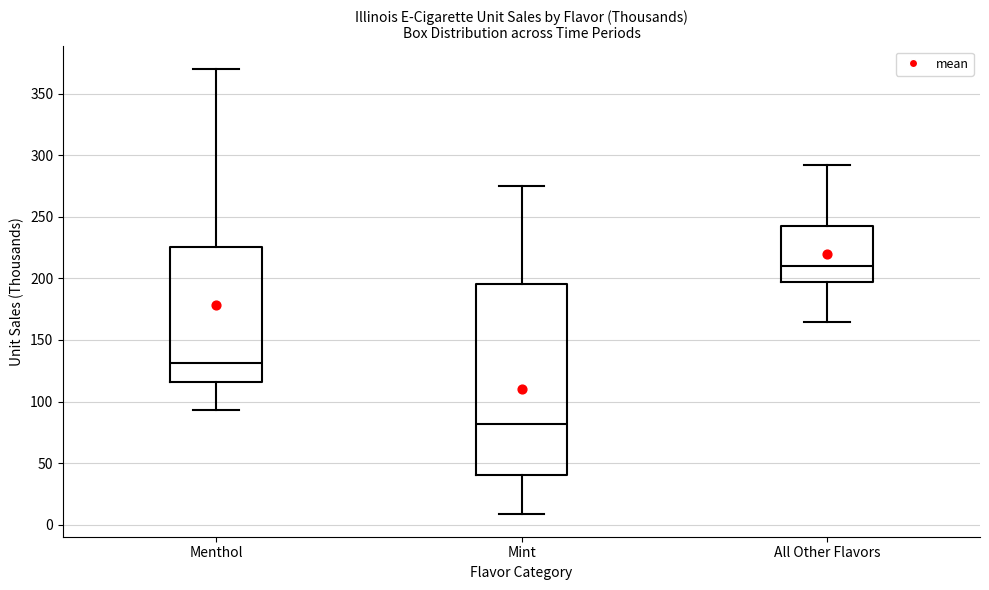

Comparing the boxes themselves (not the whiskers), which one is the tallest?

Mint